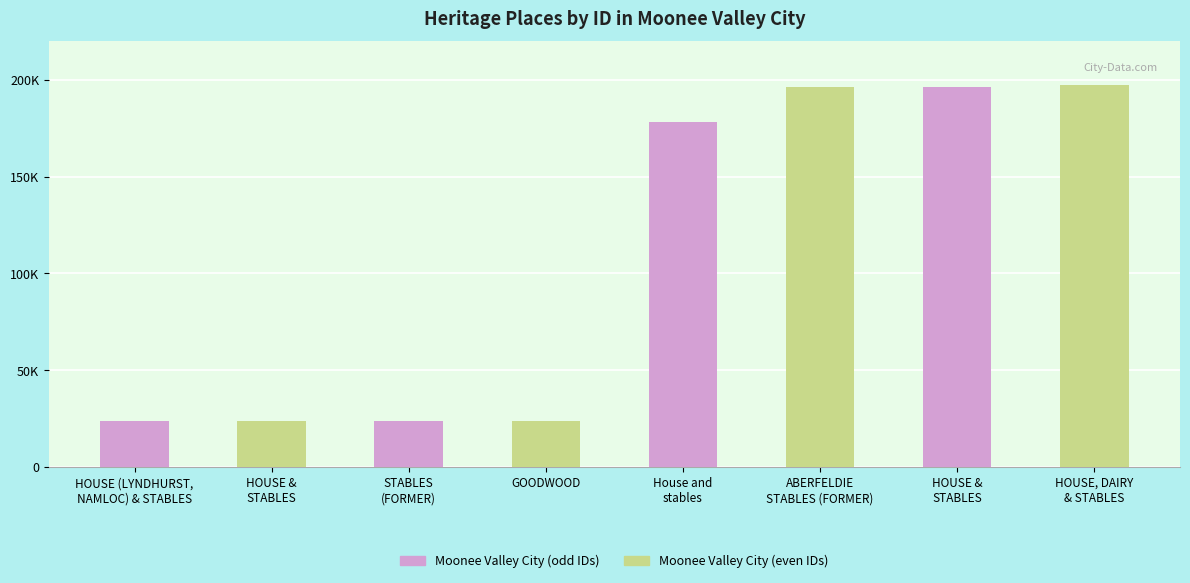

Which series has the largest range (max minus min)?

Moonee Valley City (even IDs)